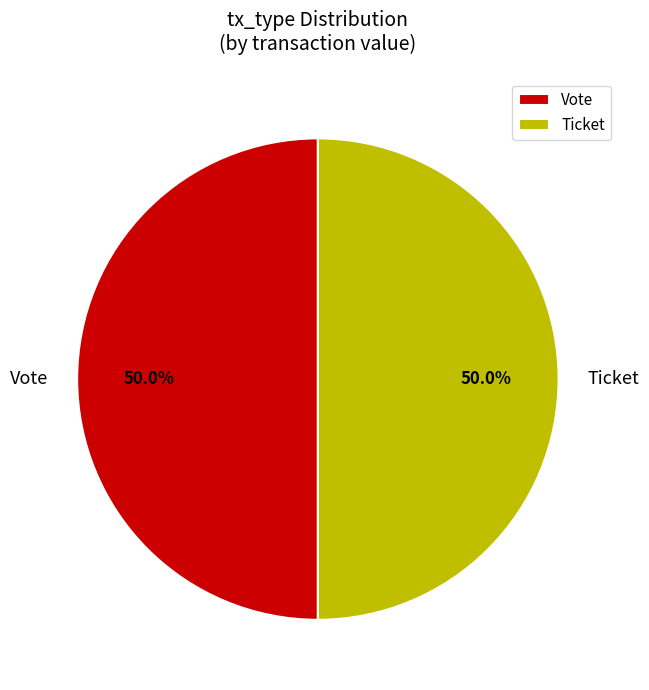

What is the total percentage of Vote and Ticket?

100.0%